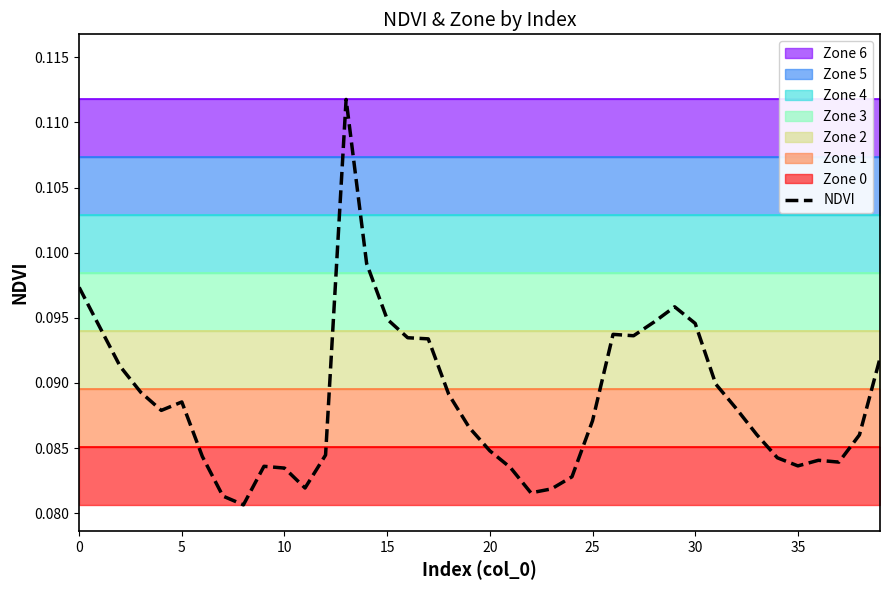

How many interior local valleys (lower than both neighbors) does the data have?

7